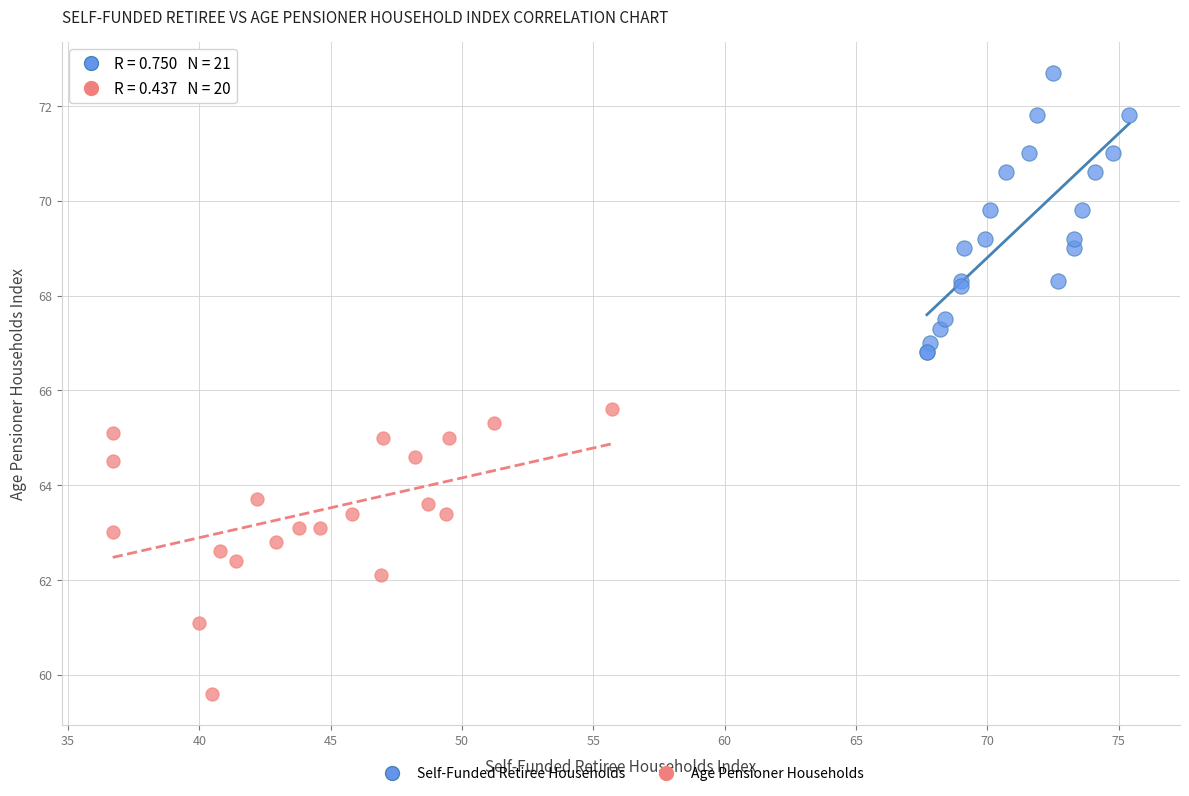

Which series reaches the maximum Y coordinate?

Self-Funded Retiree Households